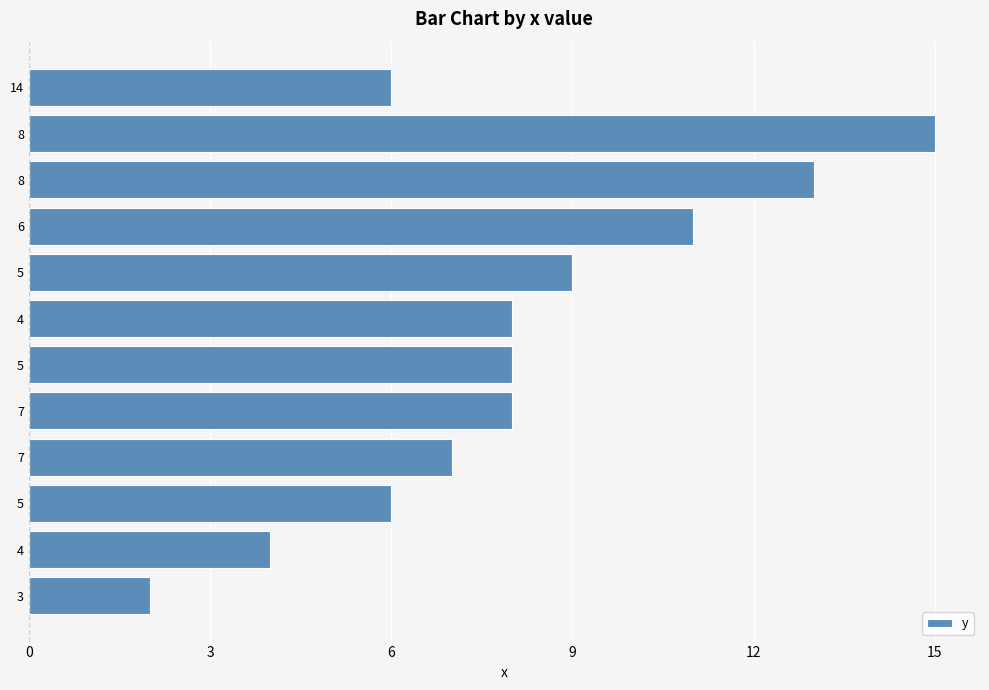

Count the number of categories in the chart.

12